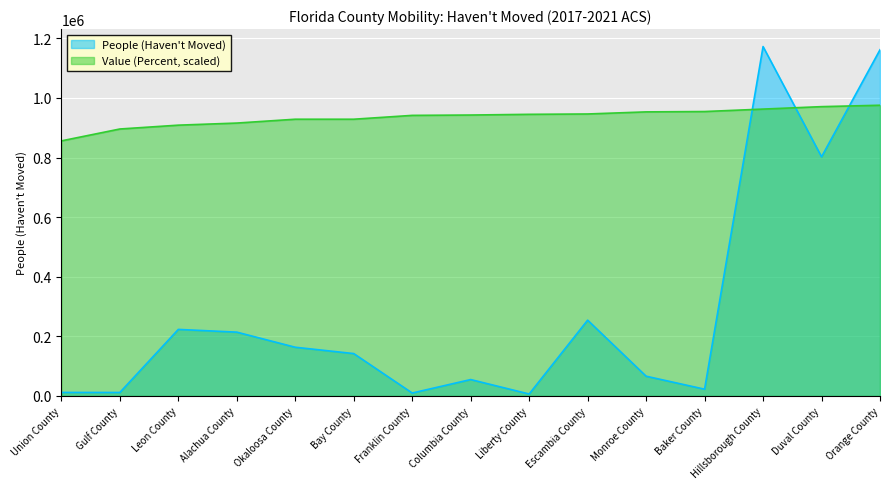

Read the Value (Percent) value at Liberty County.

944932.6